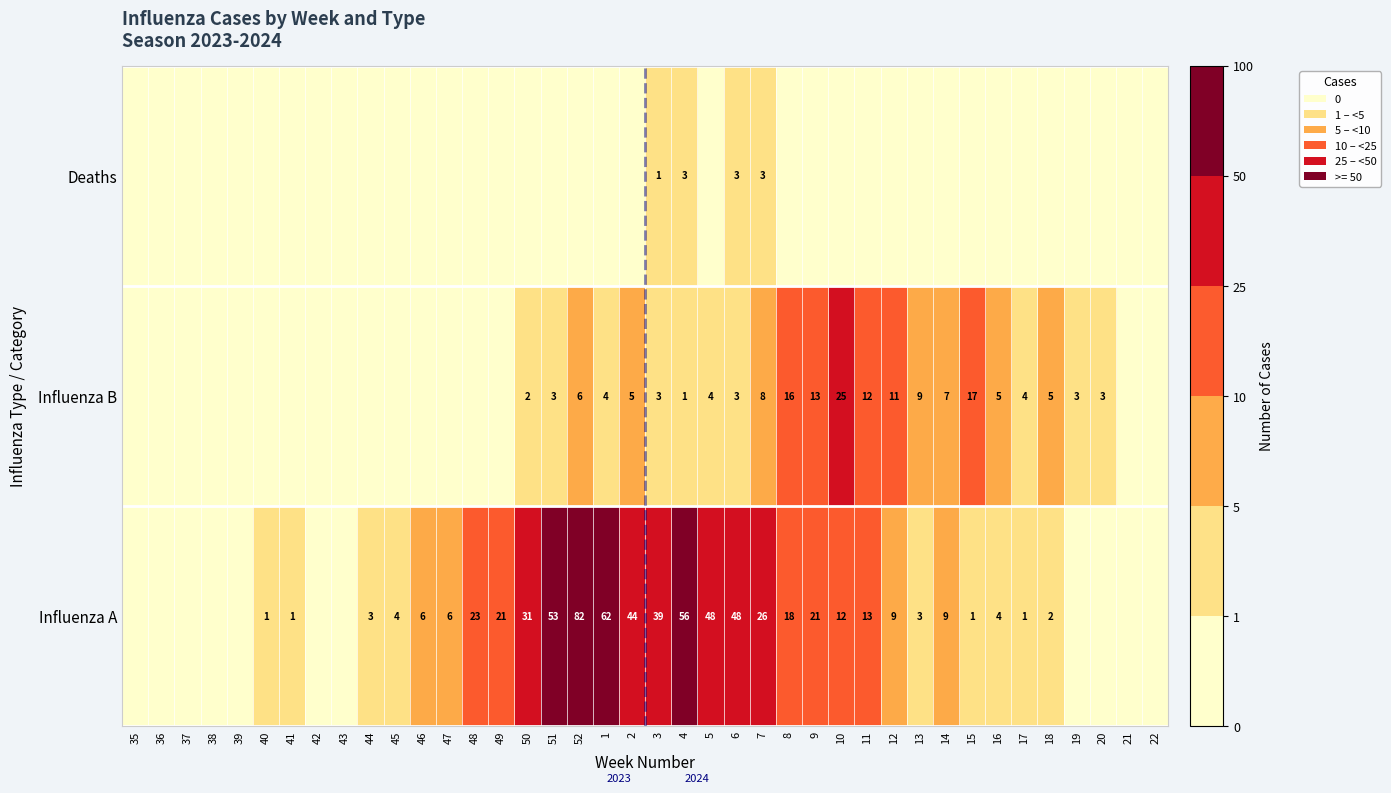

At which category is the sum across all series the highest?

52